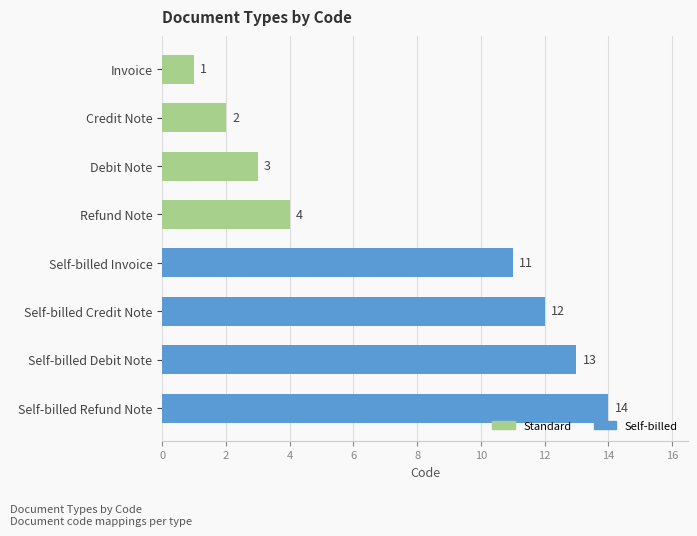

Reading bottom to top, transcribe all the data shown in this chart.

Self-billed Refund Note=14	Self-billed Debit Note=13	Self-billed Credit Note=12	Self-billed Invoice=11	Refund Note=4	Debit Note=3	Credit Note=2	Invoice=1